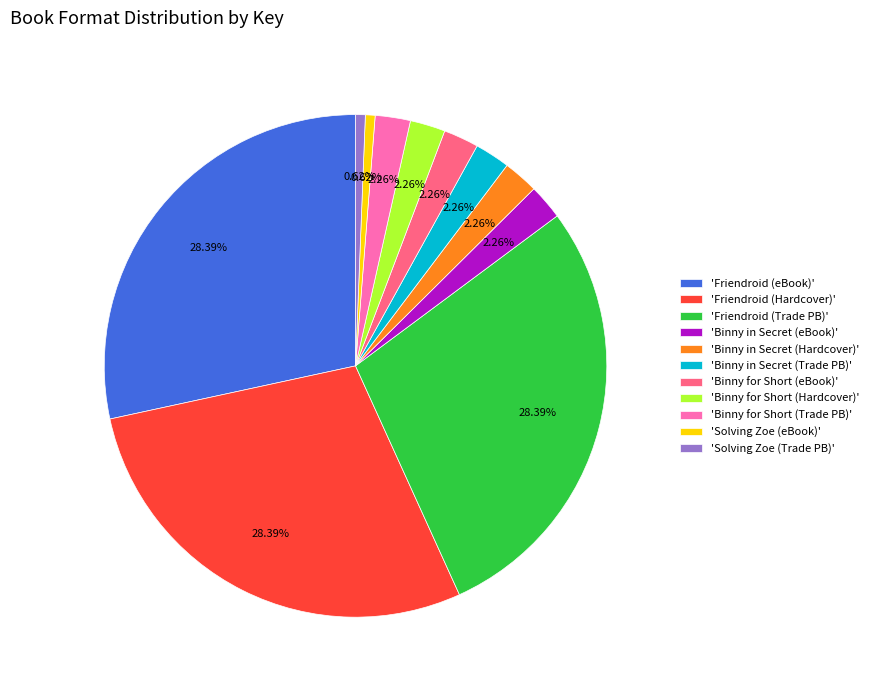

Is 'Friendroid (Hardcover)' the majority of the pie?

No